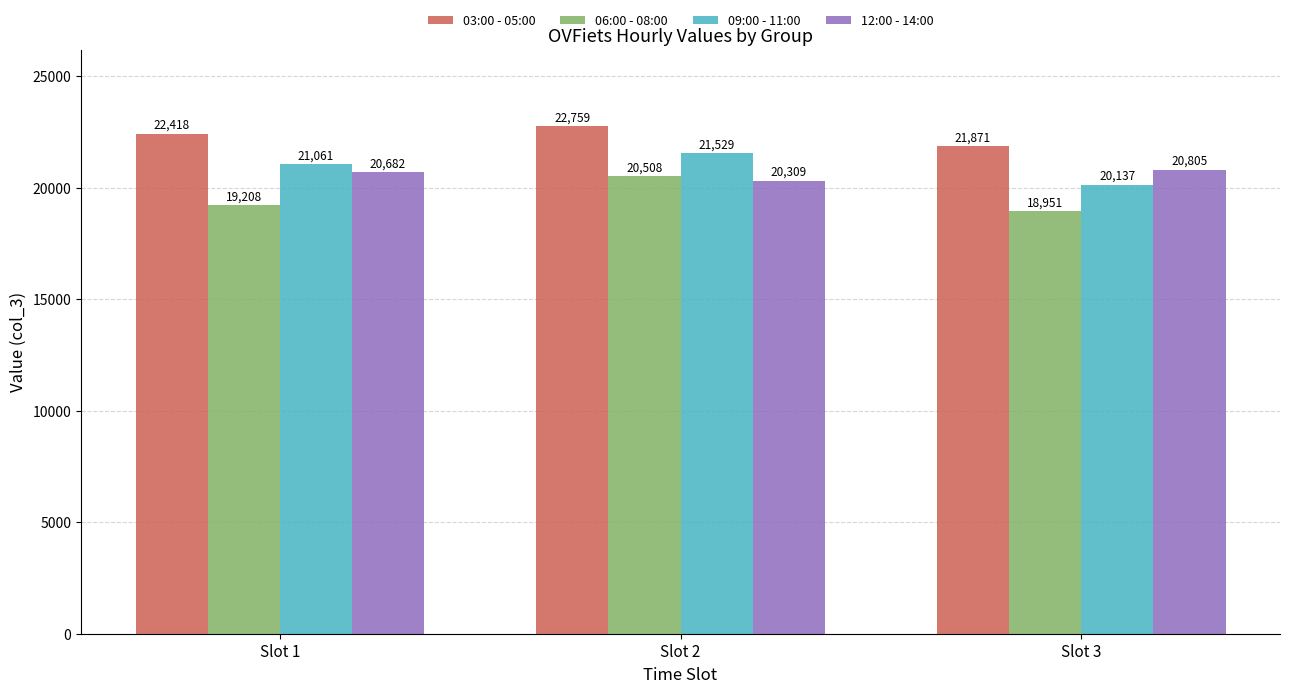

Does the chart contain stacked bars?

No